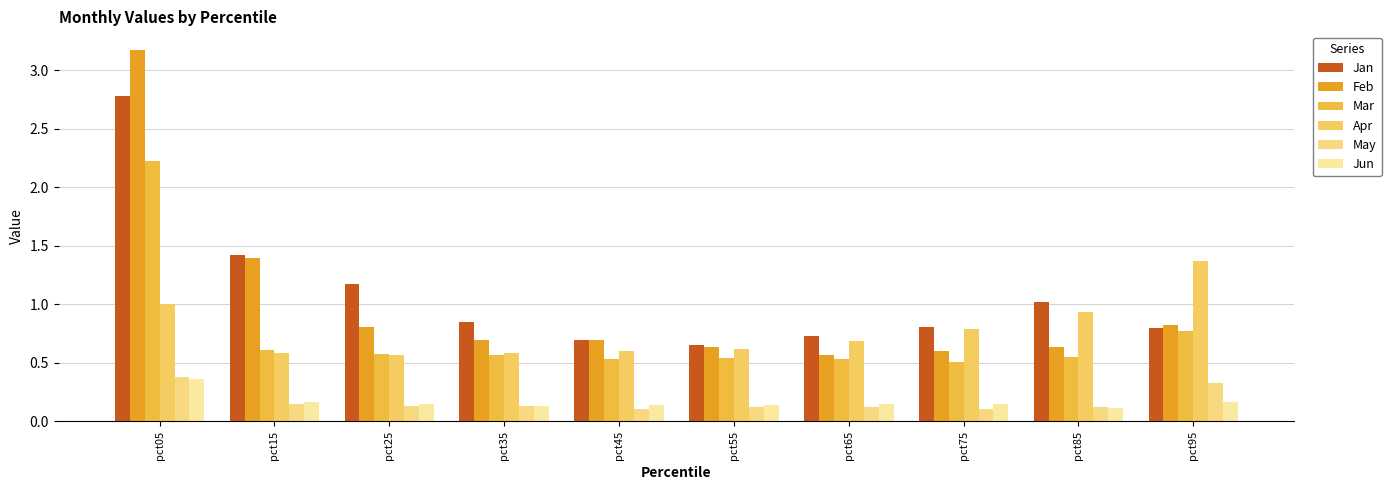

True or false: Jun has a value of 0.1 at pct35.

True